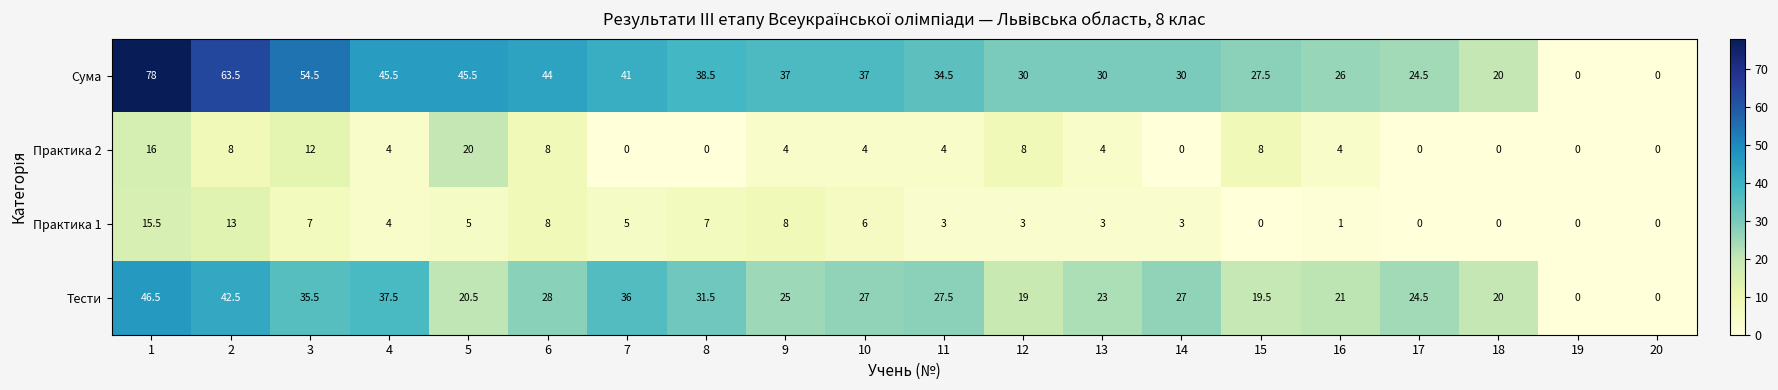

How many data points does each series have?

20